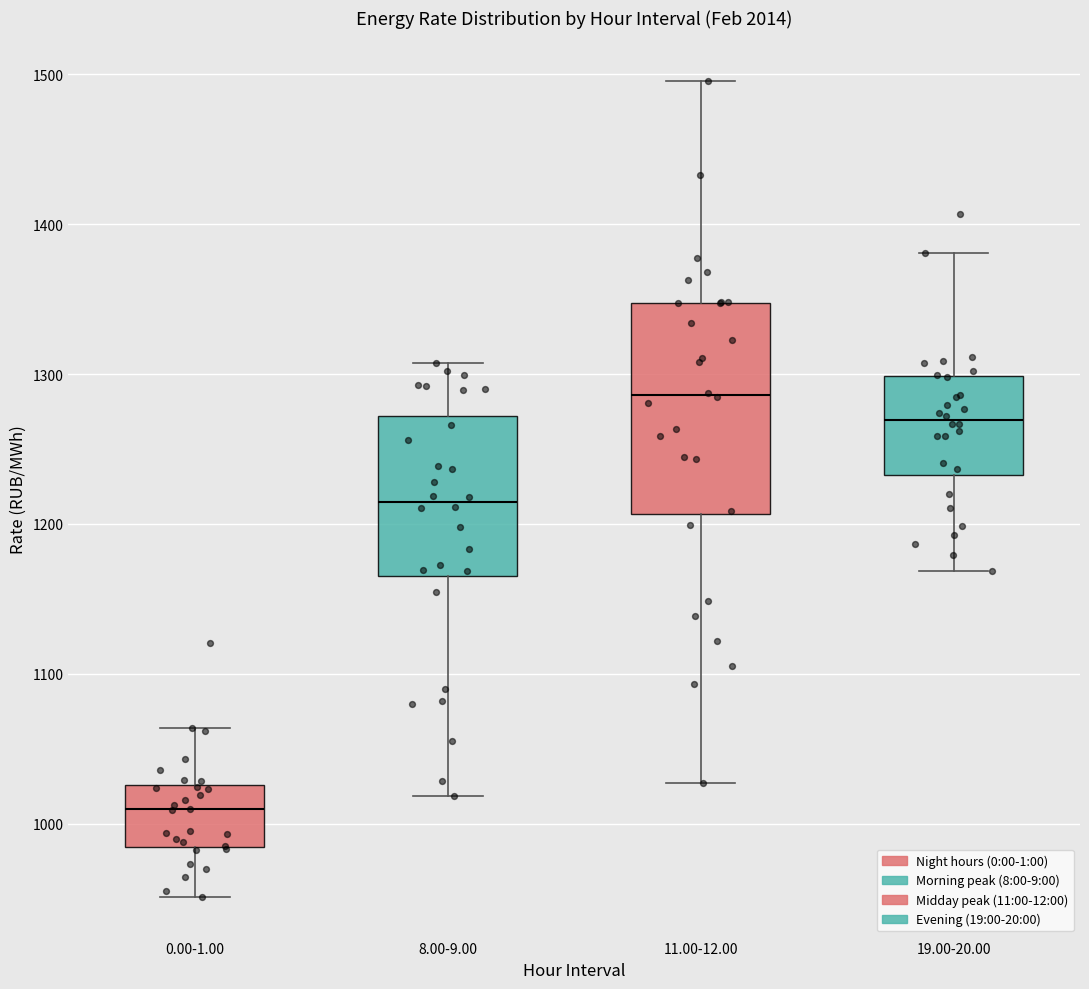

Reading left to right, transcribe this box plot: for each box, give where its median line is, the range the box spans, and where its two whiskers end, as read against the y-axis. The values are not printed on the chart, so give them approximately, as read against the axis.

0.00-1.00: median 1010, box 980 to 1030, whiskers 950 to 1060
8.00-9.00: median 1210, box 1170 to 1270, whiskers 1020 to 1310
11.00-12.00: median 1290, box 1210 to 1350, whiskers 1030 to 1500
19.00-20.00: median 1270, box 1230 to 1300, whiskers 1170 to 1380